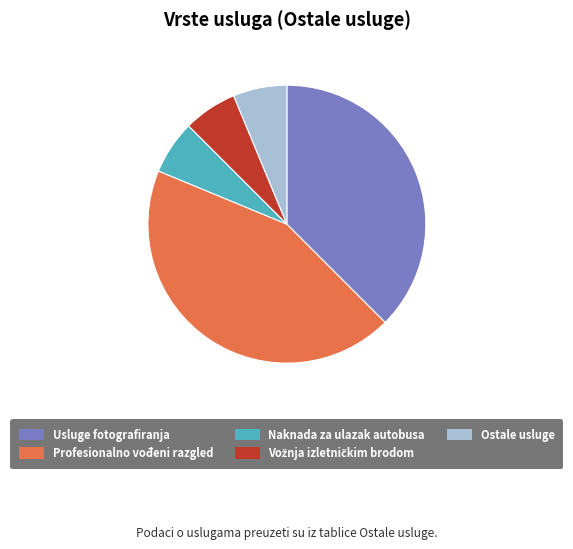

Is there a majority slice in this chart?

No